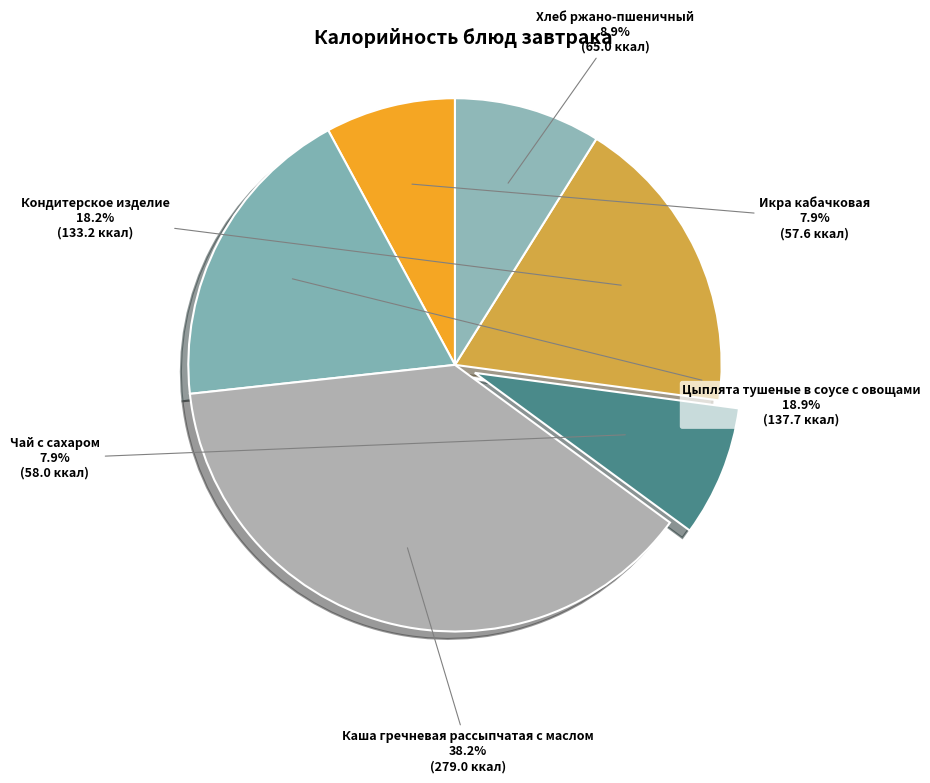

What percentage is the Чай с сахаром slice, to the nearest percent?

8%